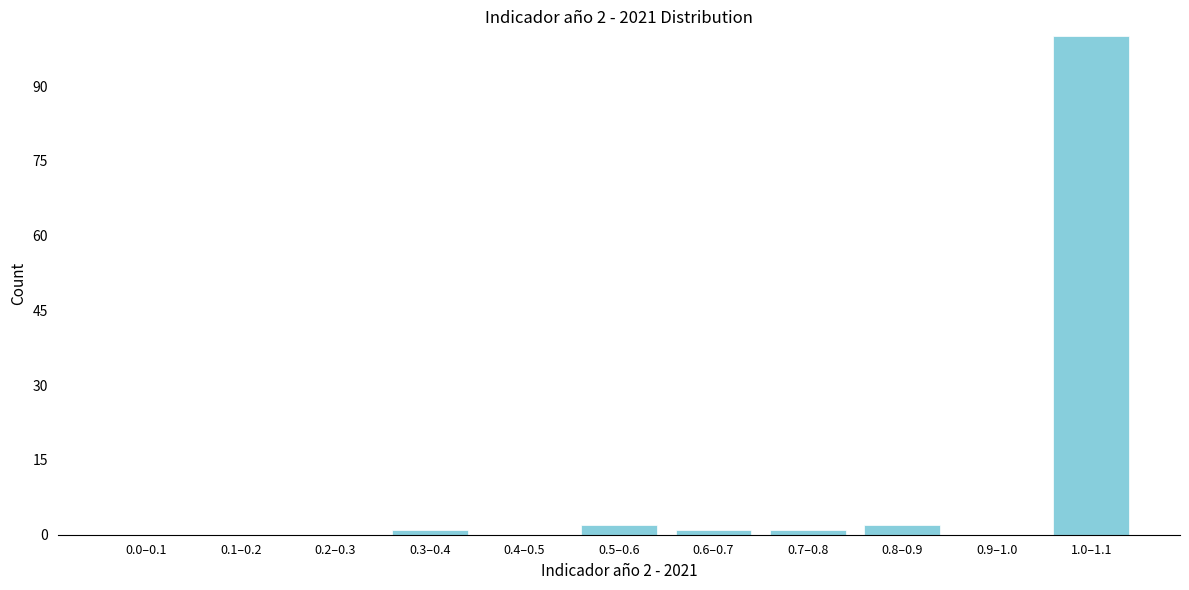

Reading right to left, extract all data points from this chart.

1.0–1.1=100	0.9–1.0=0	0.8–0.9=2	0.7–0.8=1	0.6–0.7=1	0.5–0.6=2	0.4–0.5=0	0.3–0.4=1	0.2–0.3=0	0.1–0.2=0	0.0–0.1=0